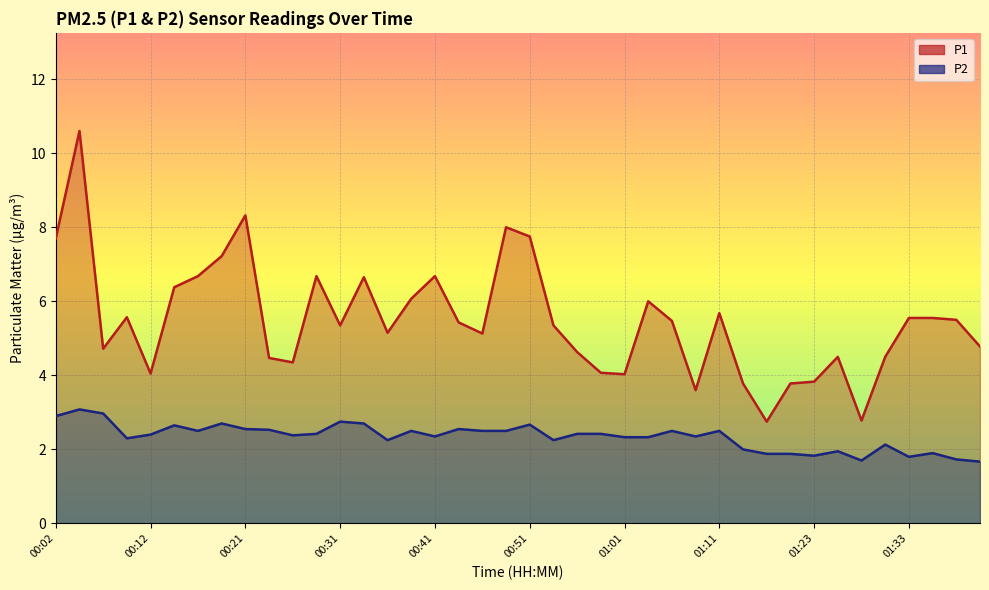

True or false: P2 and P1 cross at least once.

False